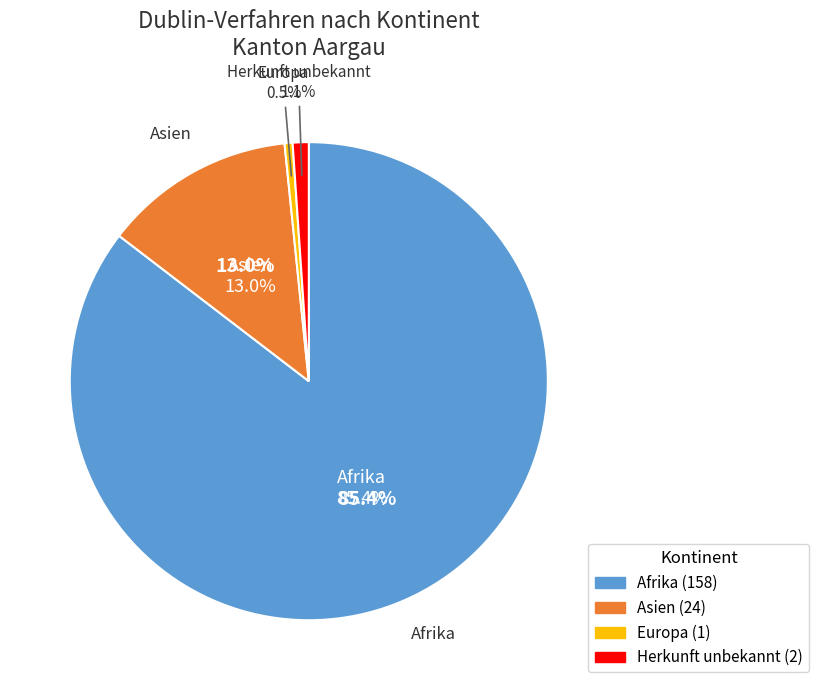

What is the change in value from Afrika to Europa?

-157